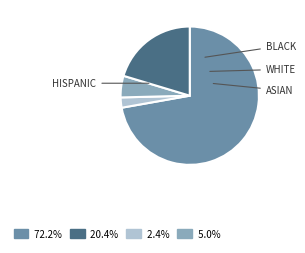

What is the majority slice?

WHITE